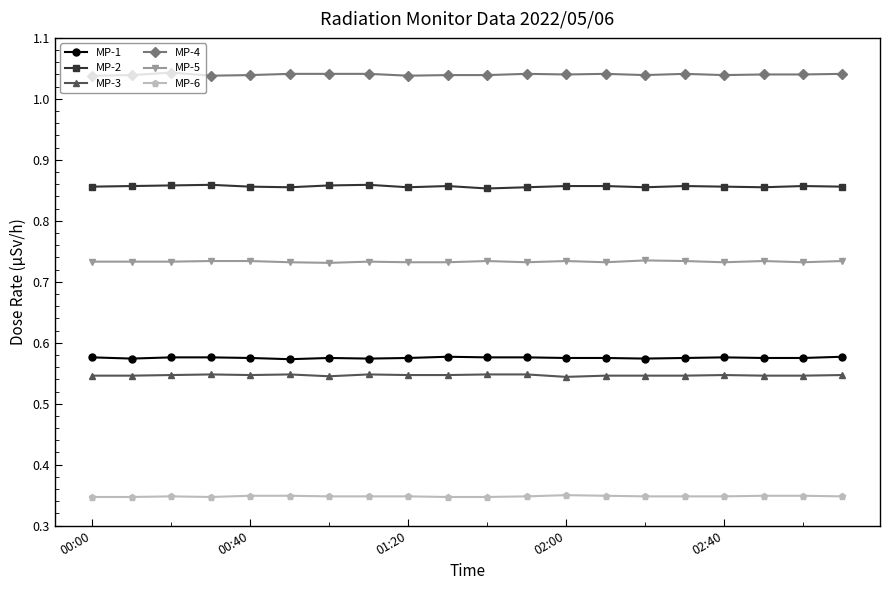

How many lines are shown in the chart?

6